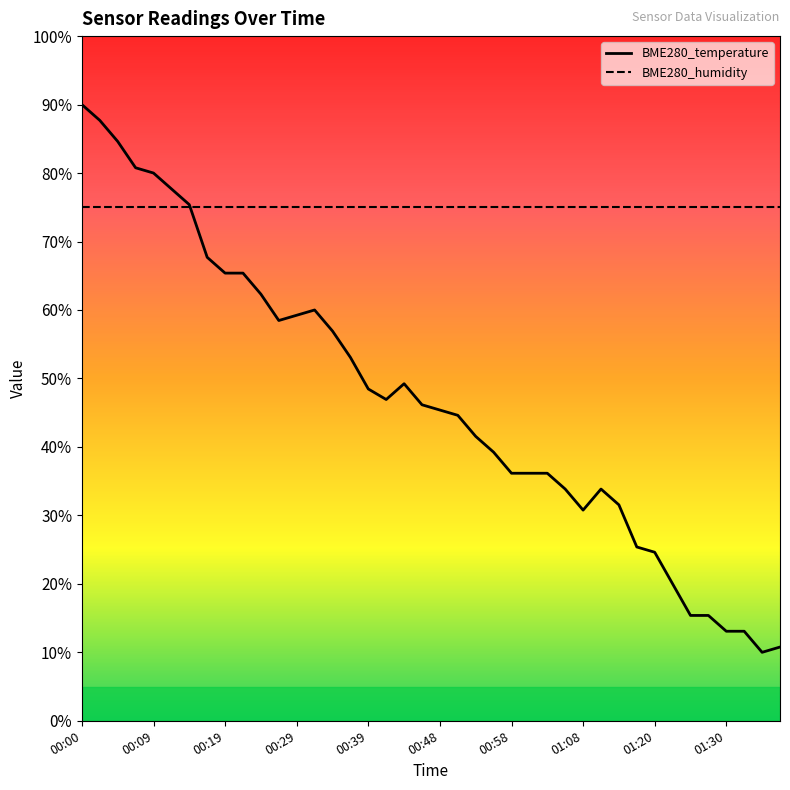

How many values exceed 46?

20